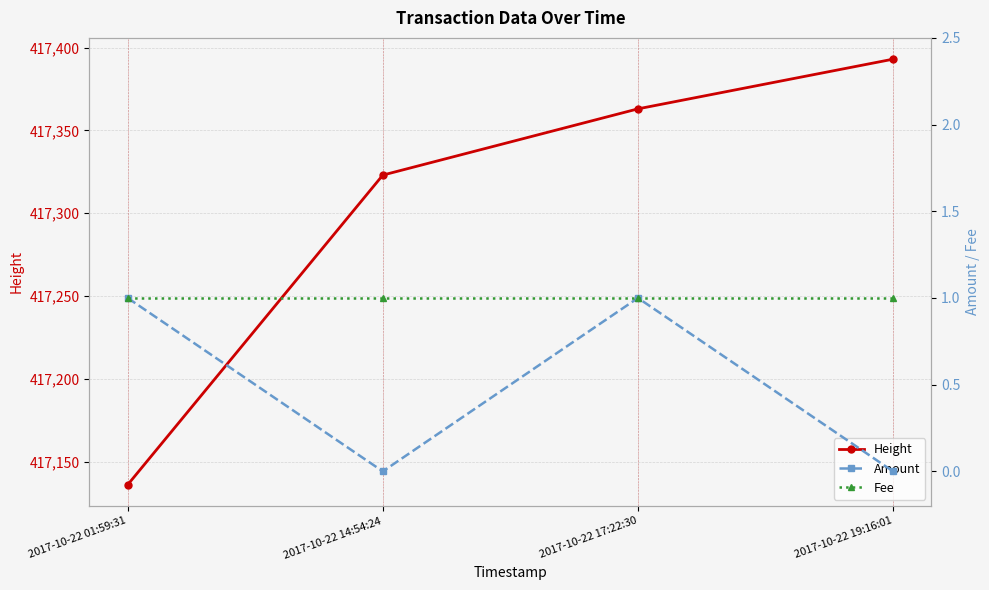

What is the average value of the Height series?

417304